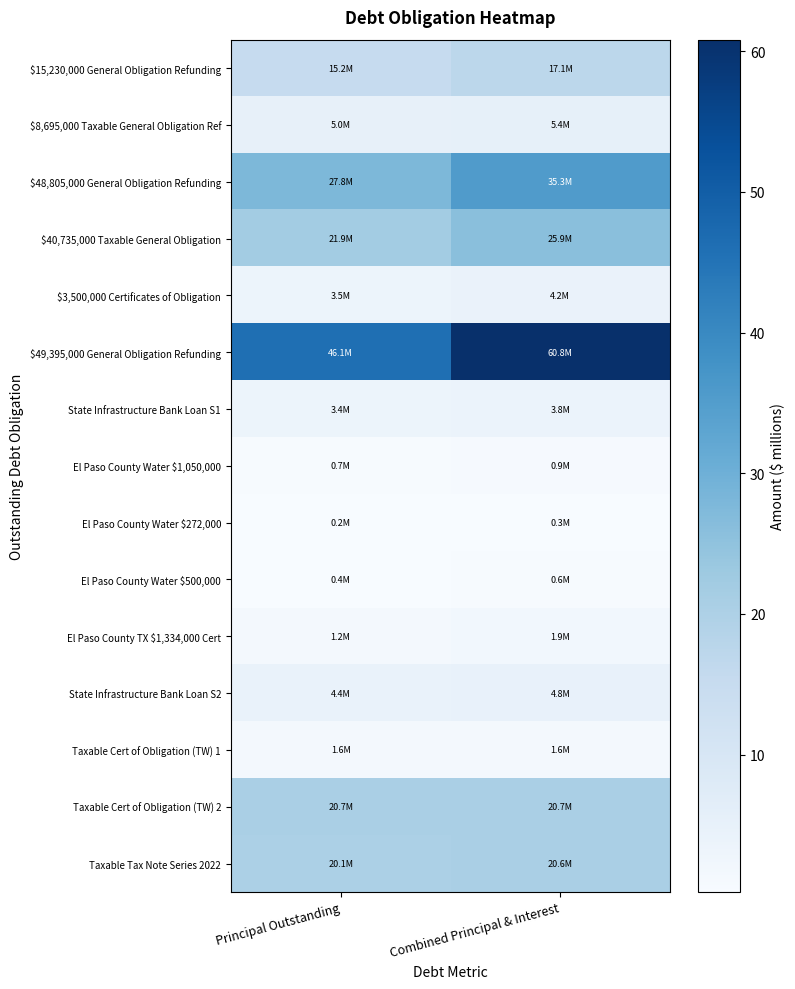

At Principal Outstanding, list the series in order from largest to smallest.

$49,395,000 General Obligation Refunding, $48,805,000 General Obligation Refunding, $40,735,000 Taxable General Obligation, Taxable Cert of Obligation (TW) 2, Taxable Tax Note Series 2022, $15,230,000 General Obligation Refunding, $8,695,000 Taxable General Obligation Ref, State Infrastructure Bank Loan S2, $3,500,000 Certificates of Obligation, State Infrastructure Bank Loan S1, Taxable Cert of Obligation (TW) 1, El Paso County TX $1,334,000 Cert, El Paso County Water $1,050,000, El Paso County Water $500,000, El Paso County Water $272,000